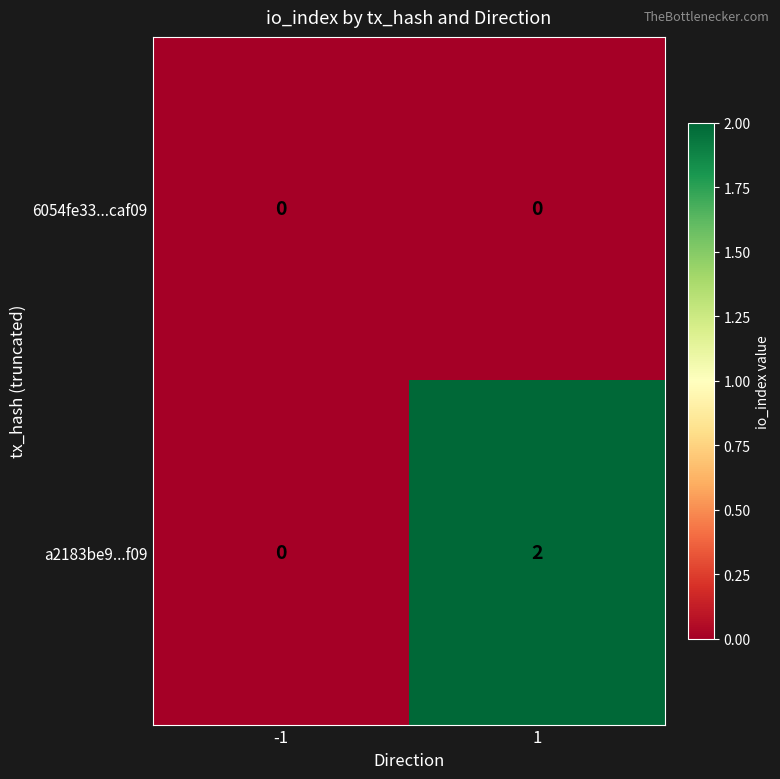

Which series has the largest total across all categories?

a2183be9...f09